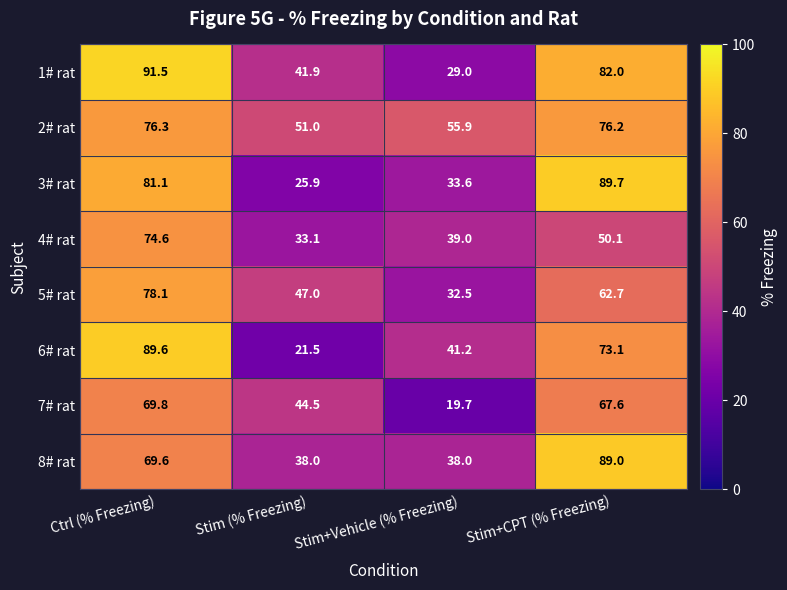

At which label does 8# rat first exceed 69?

Ctrl (% Freezing)